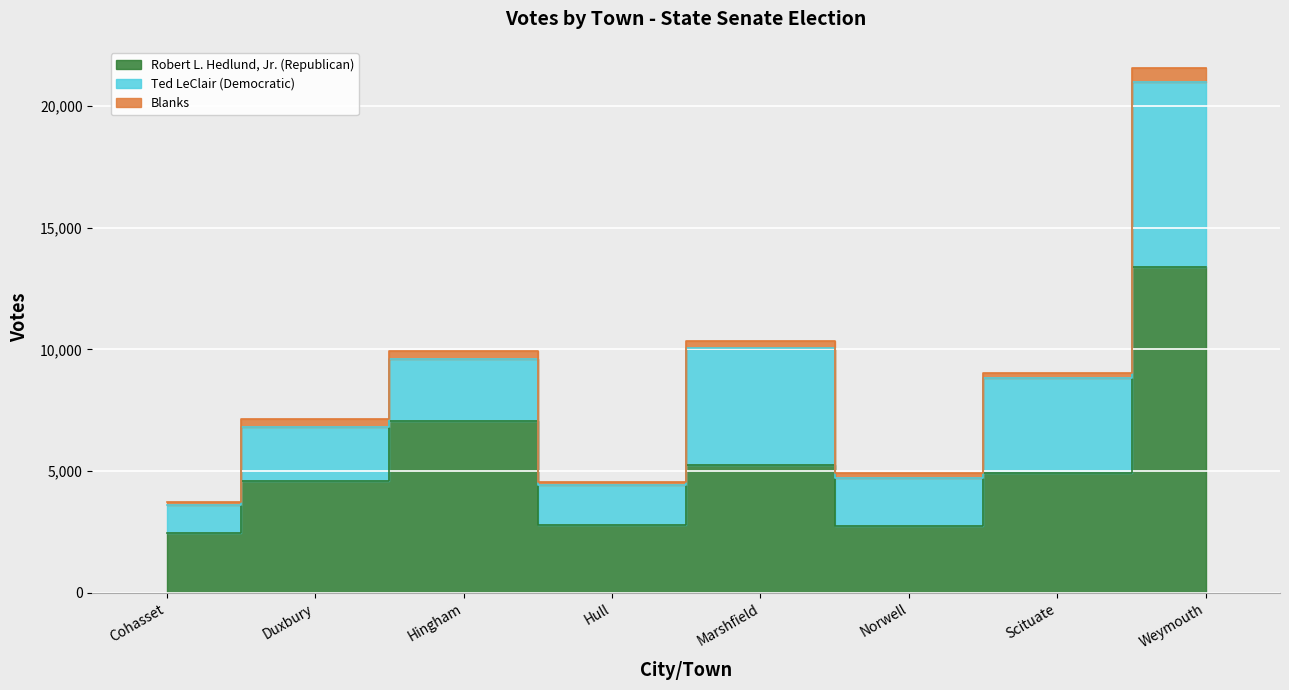

Which series has the widest spread of values?

Robert L. Hedlund, Jr. (Republican)